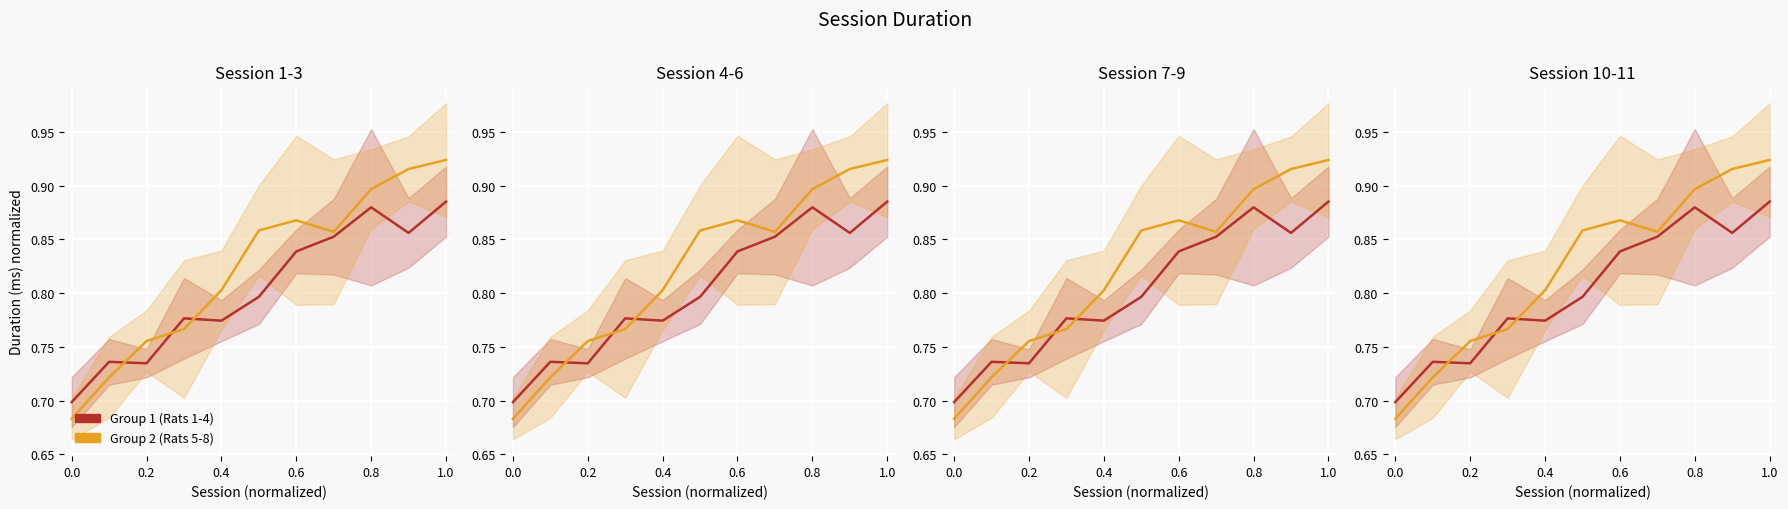

True or false: Group 2 (Rats 5-8) and Group 1 (Rats 1-4) intersect in this chart.

True